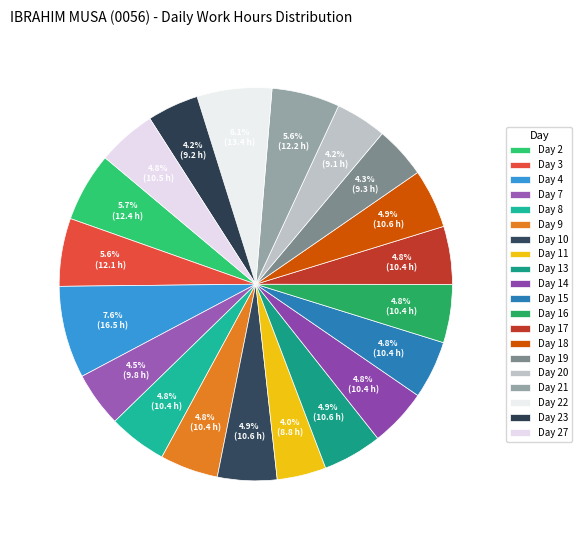

What is the change in value from Day 14 to Day 27?

+0.1